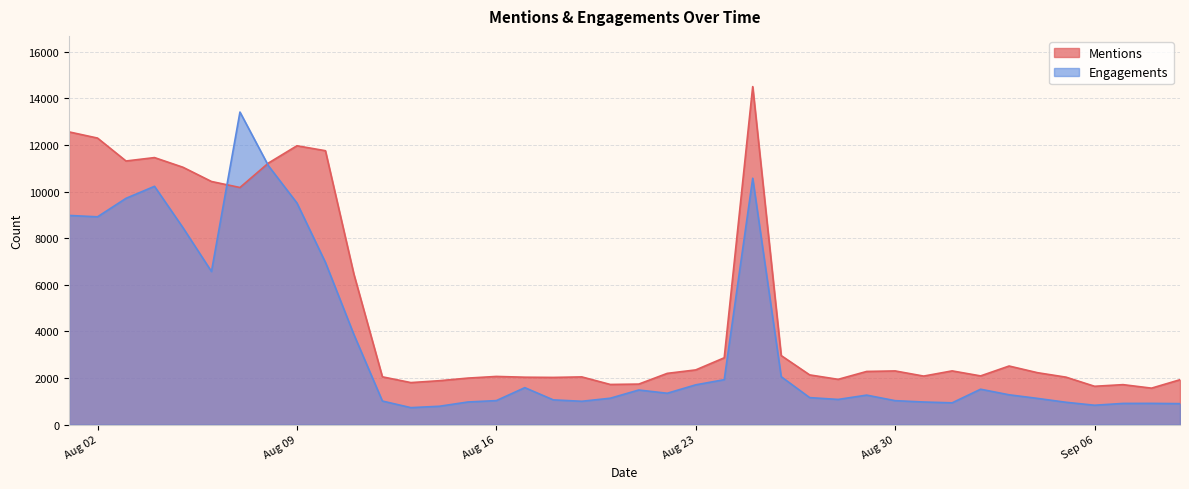

List the series in order of their overall mean, lowest first.

Engagements, Mentions